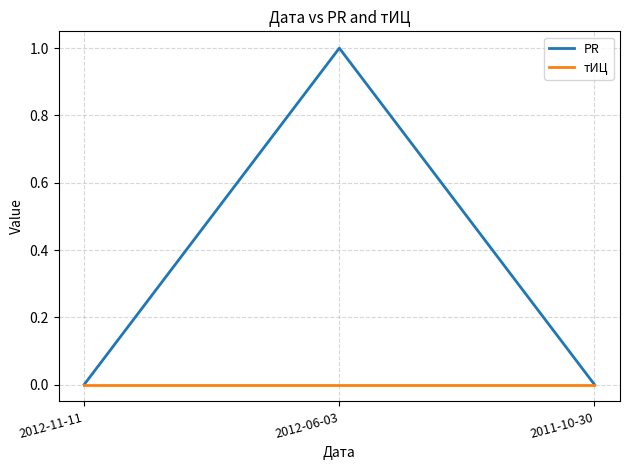

What are all the series names shown in the legend?

PR, тИЦ